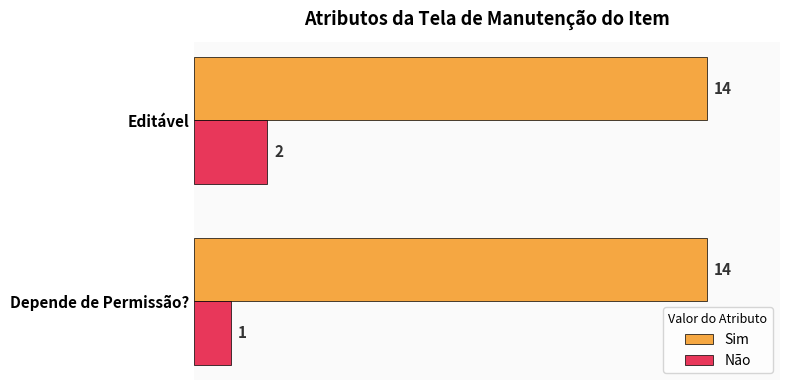

Which series has the largest total across all categories?

Sim